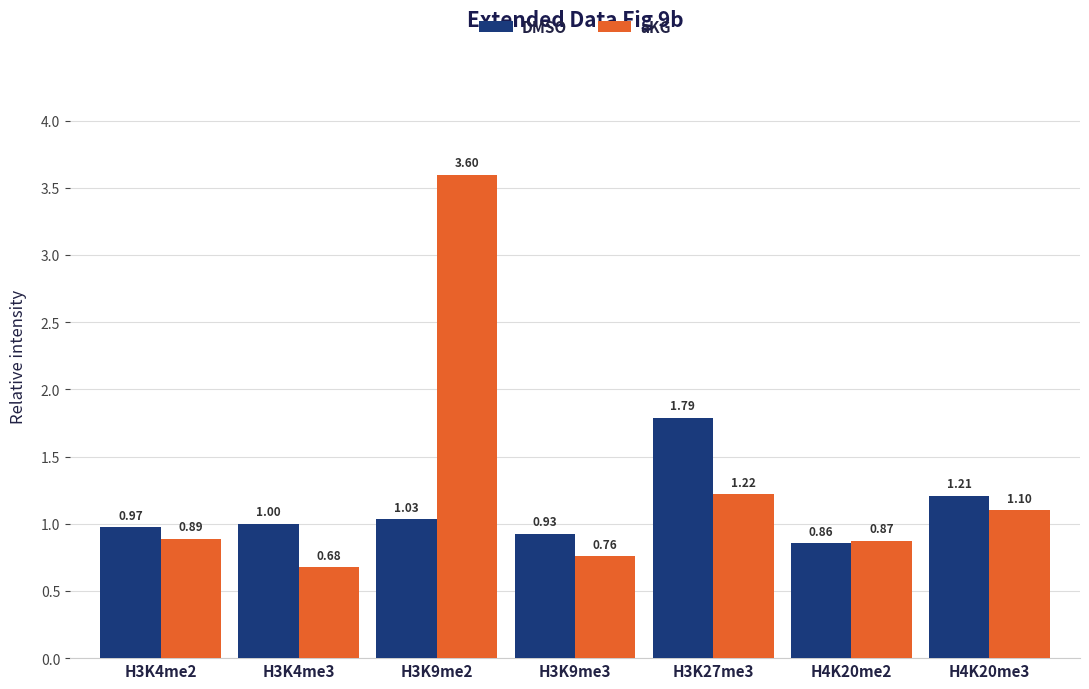

Which series has the largest range (max minus min)?

aKG